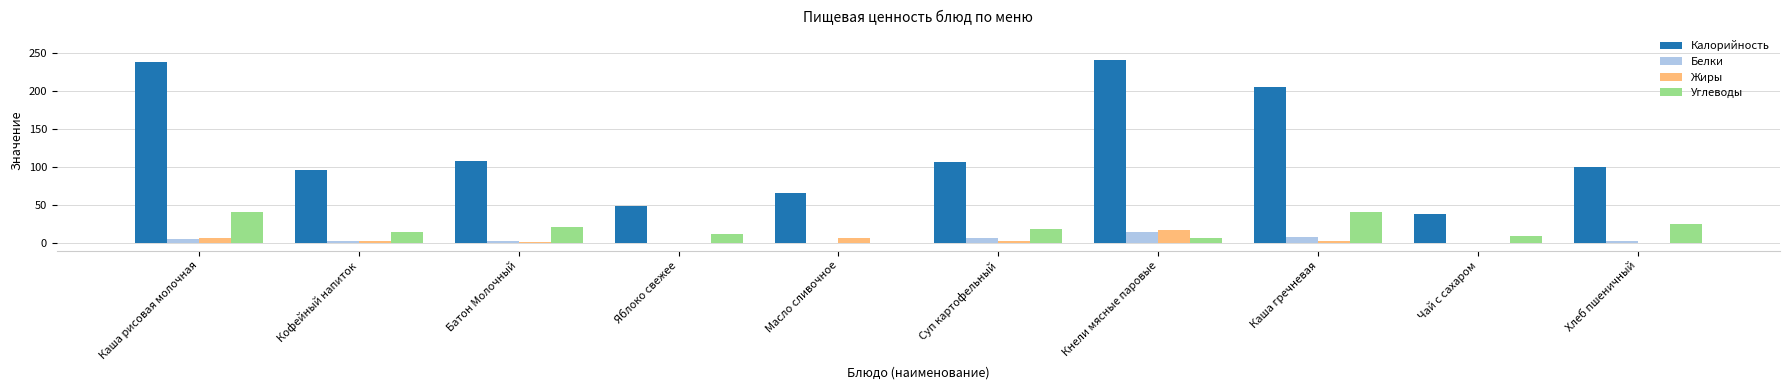

How many values in the Углеводы series exceed 18?

5